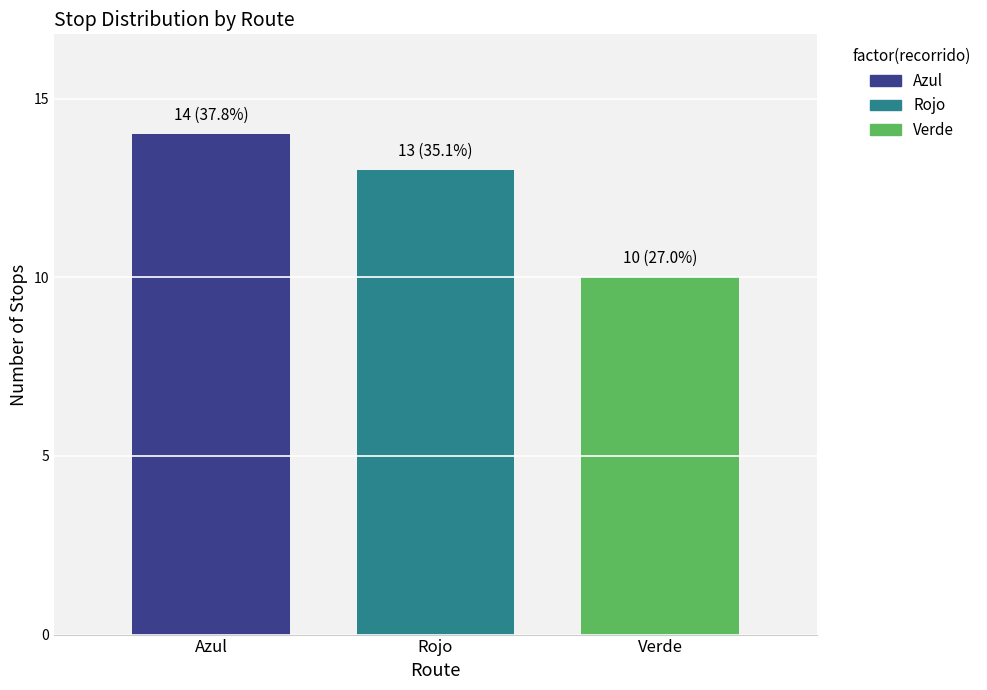

What is the minimum value shown in the chart?

10